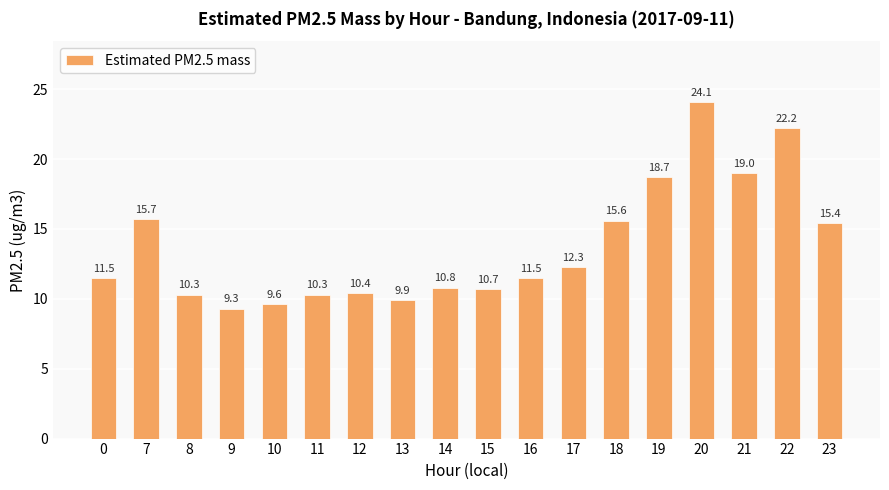

Between 7 and 12, which is larger?

7